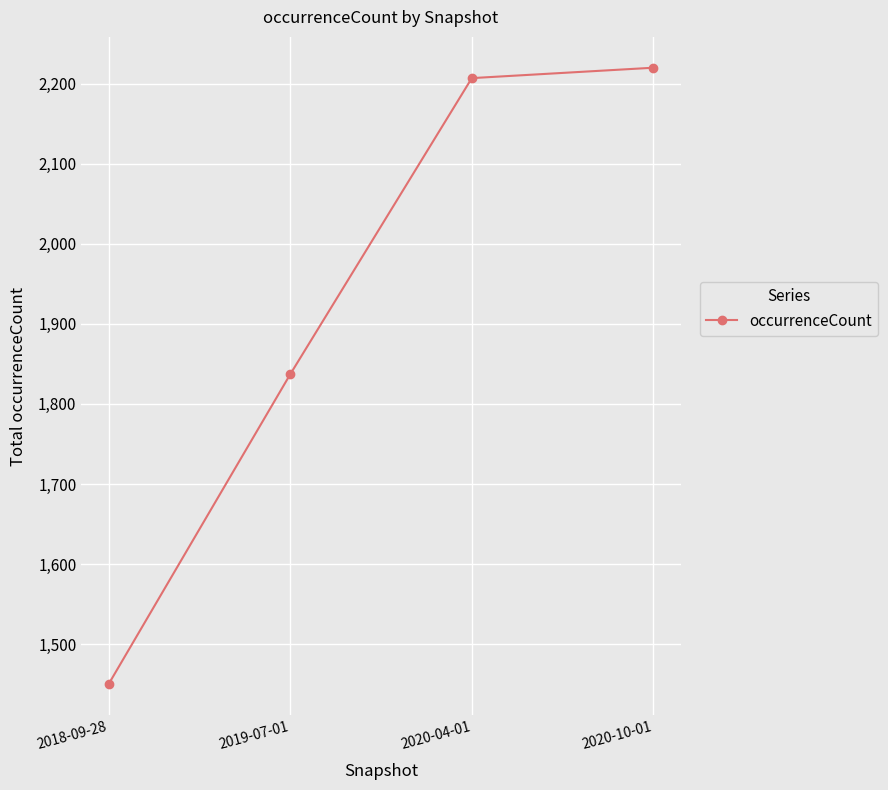

What is the difference between the maximum and minimum values?

770